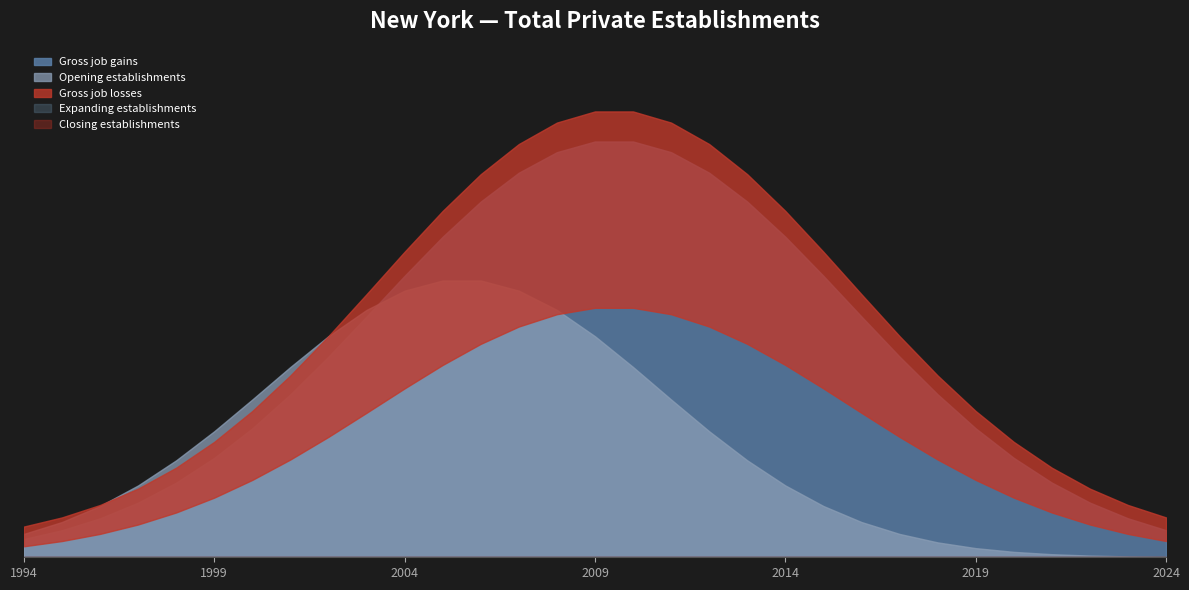

At 2023, list the series in order from largest to smallest.

Gross job gains, Opening establishments, Gross job losses, Expanding establishments, Closing establishments